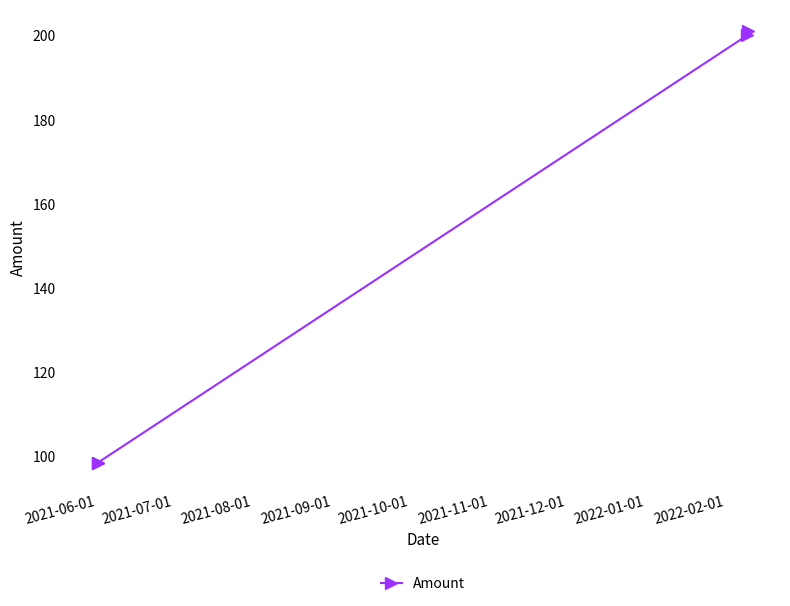

Reading right to left, extract all data points from this chart.

201.0	200.0	98.5	98.5